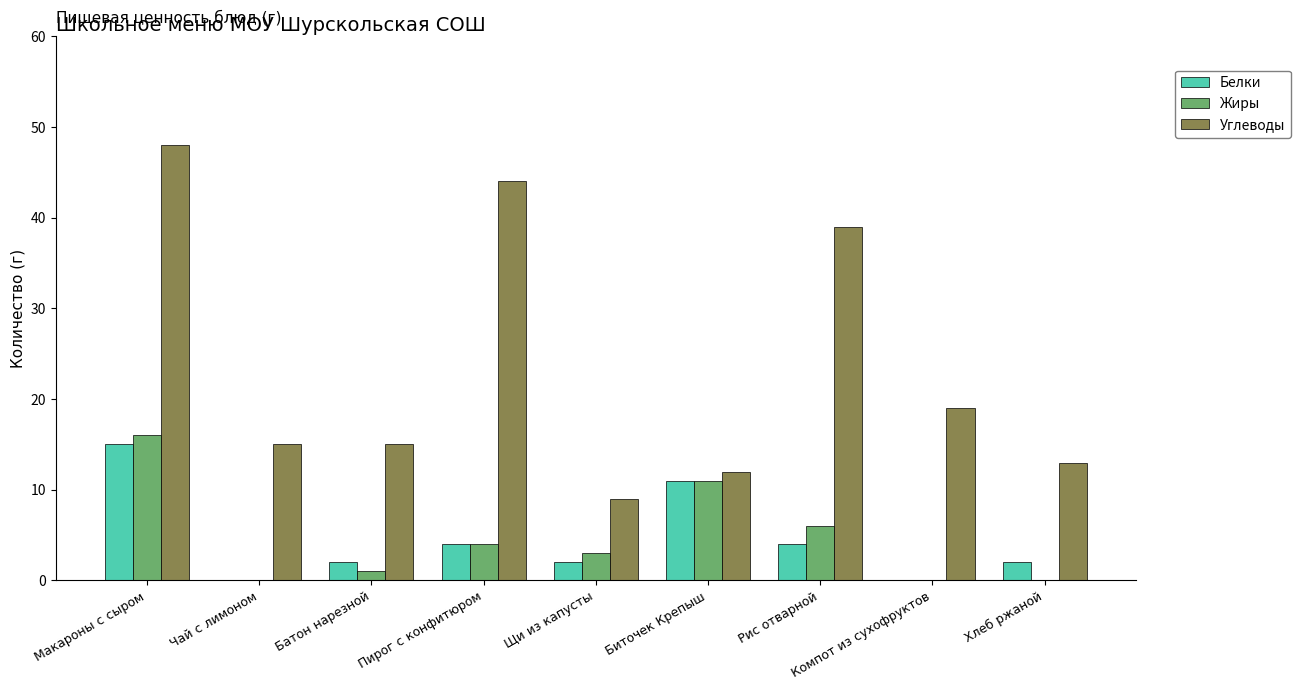

What are all the series names shown in the legend?

Белки, Жиры, Углеводы